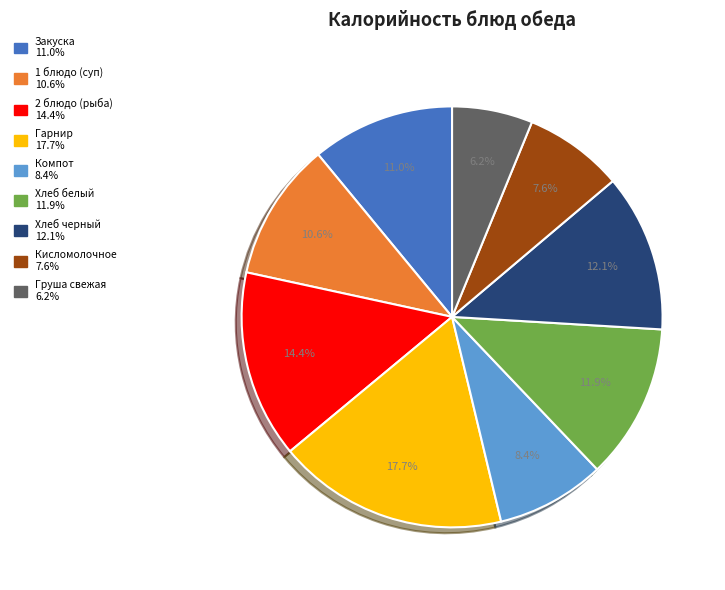

To the nearest percent, what is the average slice percentage?

11%